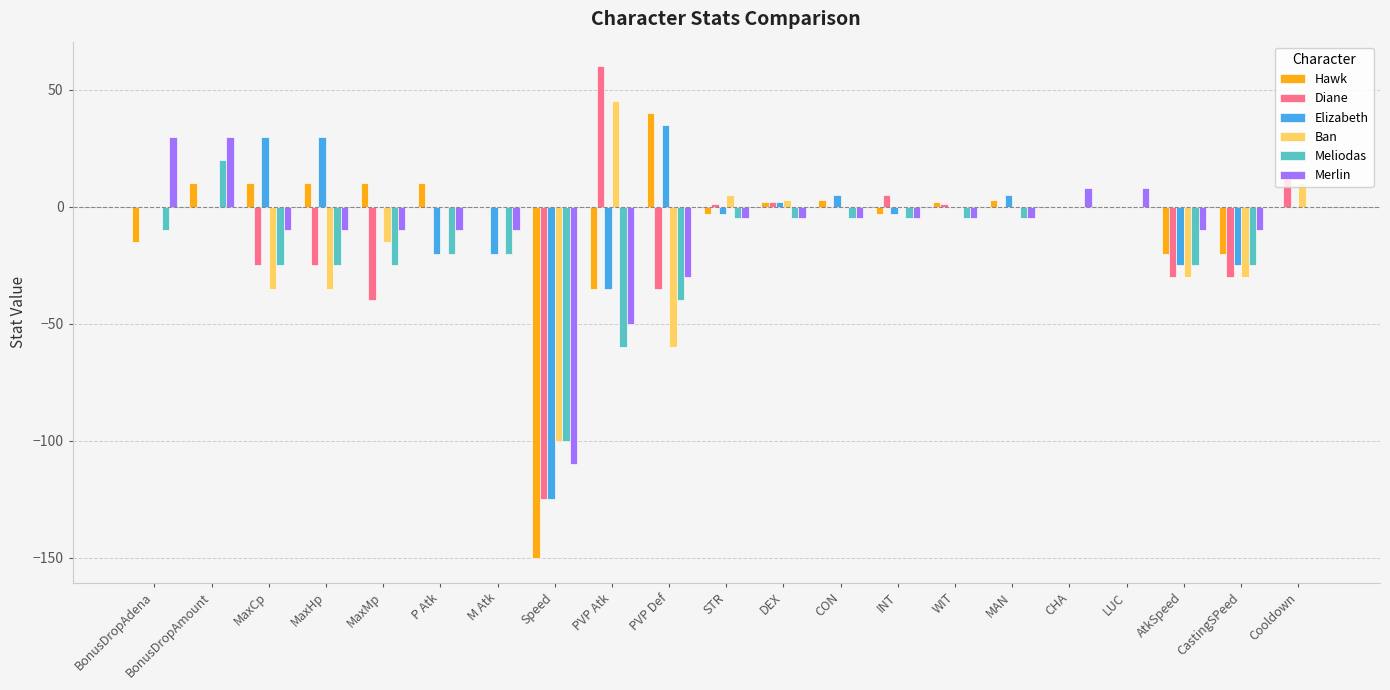

How many series are shown in this chart?

6